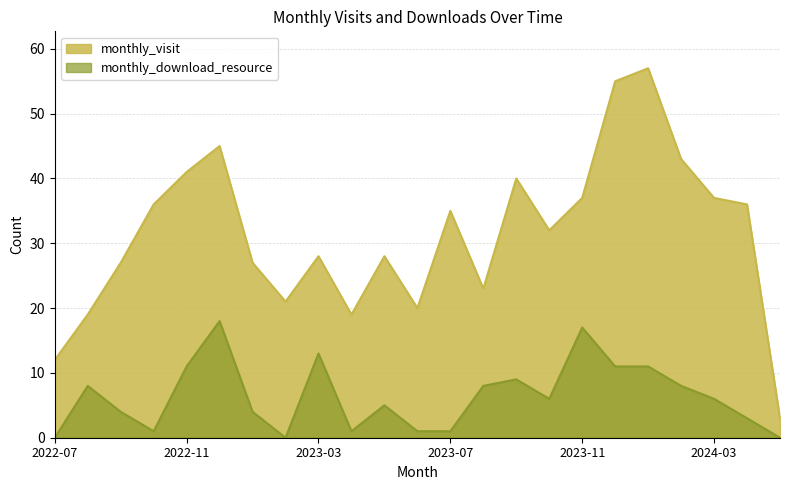

How many lines are shown in the chart?

2